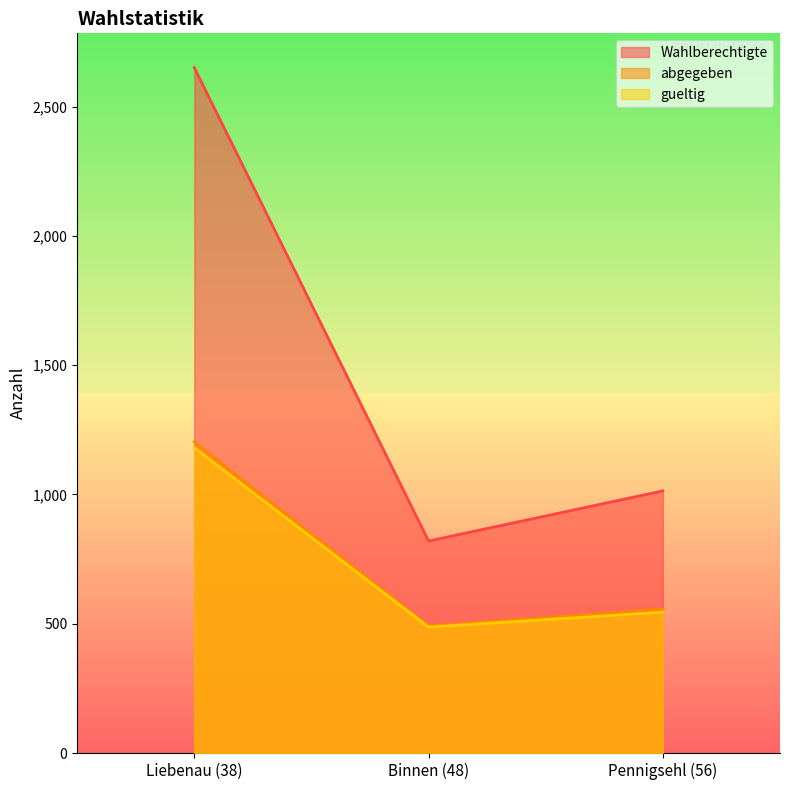

Which category has the highest value in the gueltig series?

Liebenau (38)